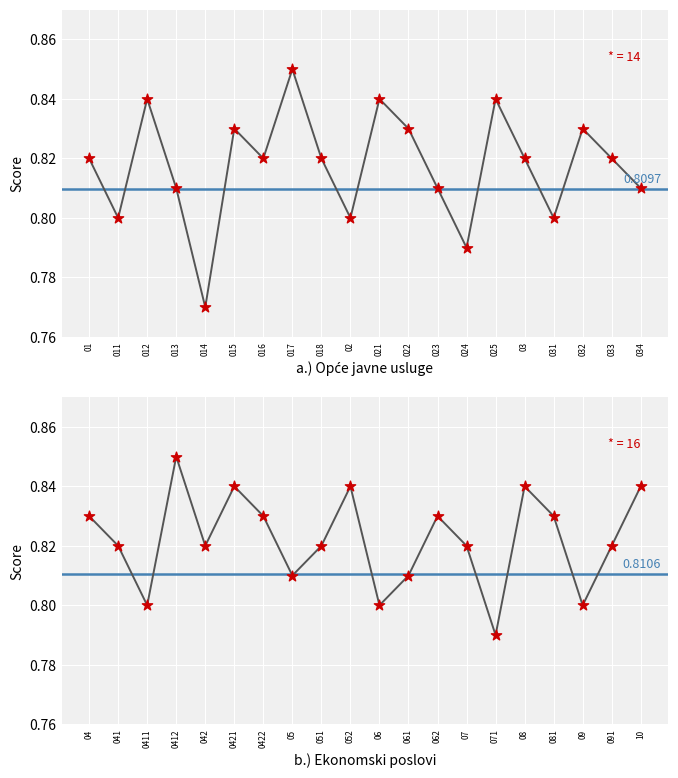

What is the total value across all series at 025?

1.6